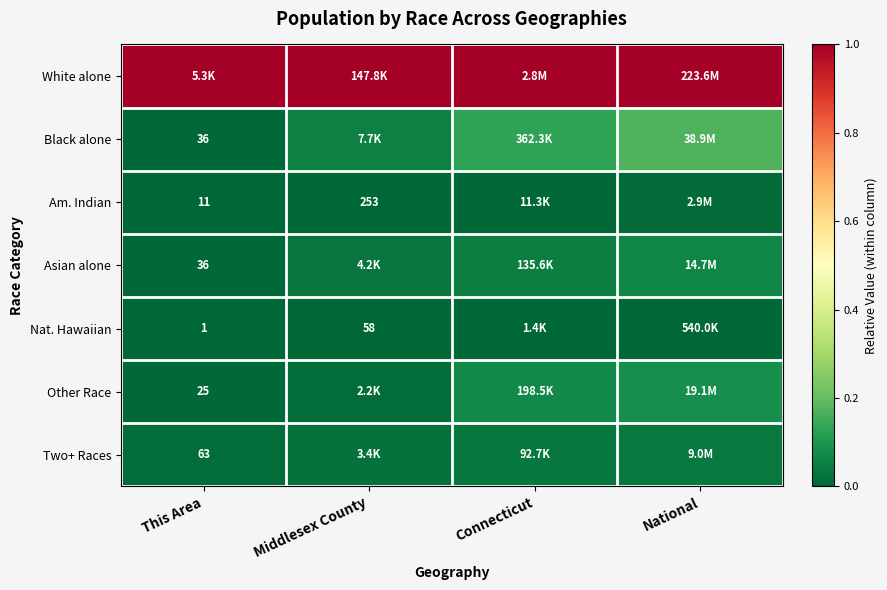

List the labels in order of Nat. Hawaiian value, smallest first.

This Area, Middlesex County, Connecticut, National